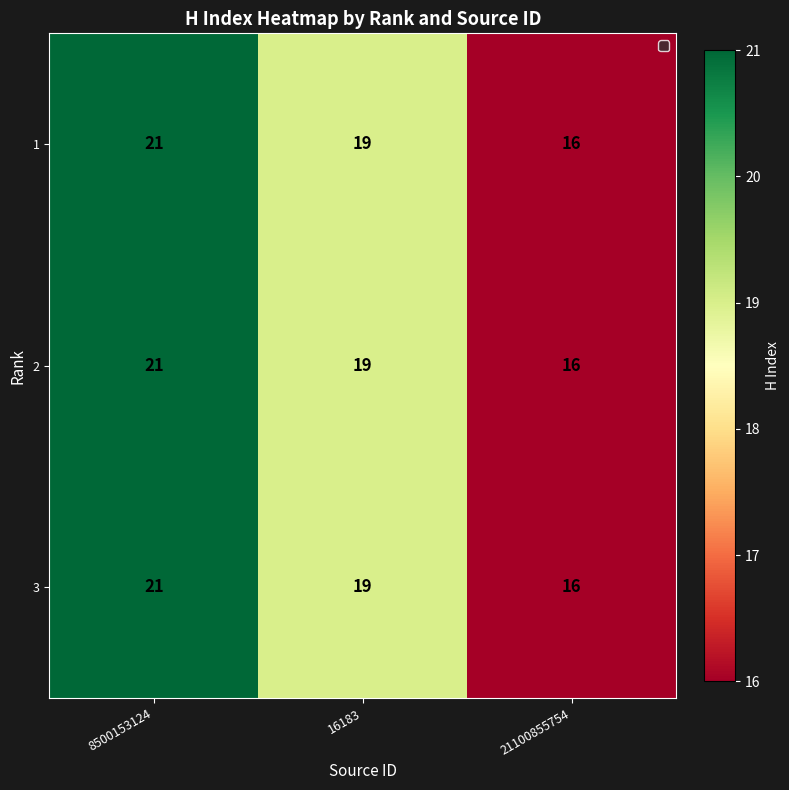

Reading left to right, what are all the values shown in this chart?

1: 21	19	16
2: 21	19	16
3: 21	19	16